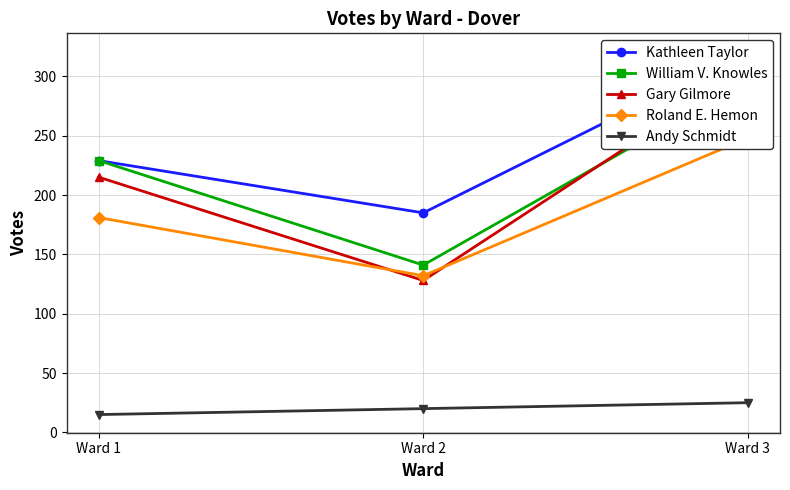

How many lines are shown in the chart?

5